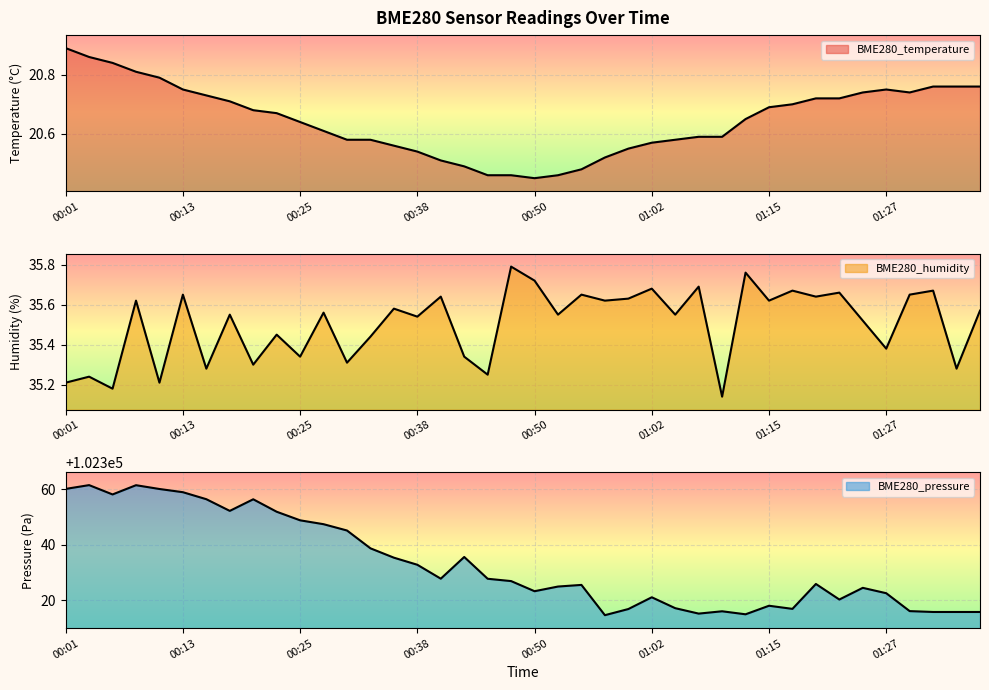

What is the difference between the highest and lowest values at 01:07?

102294.5